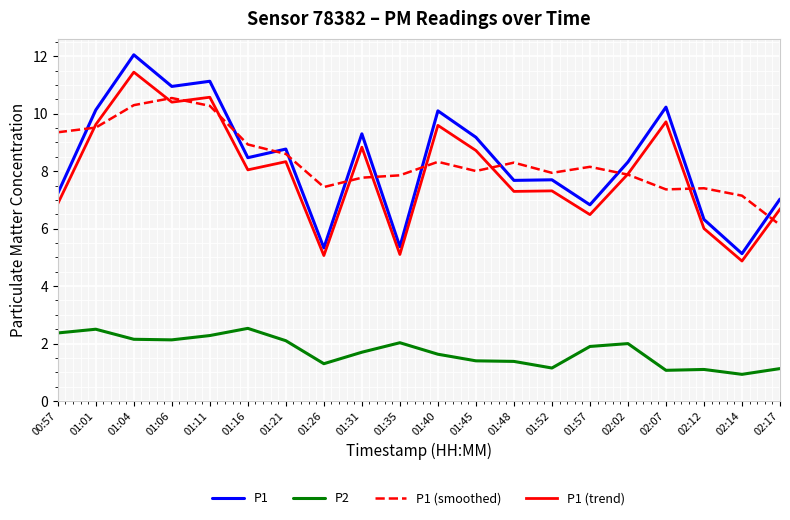

How many lines are shown in the chart?

4